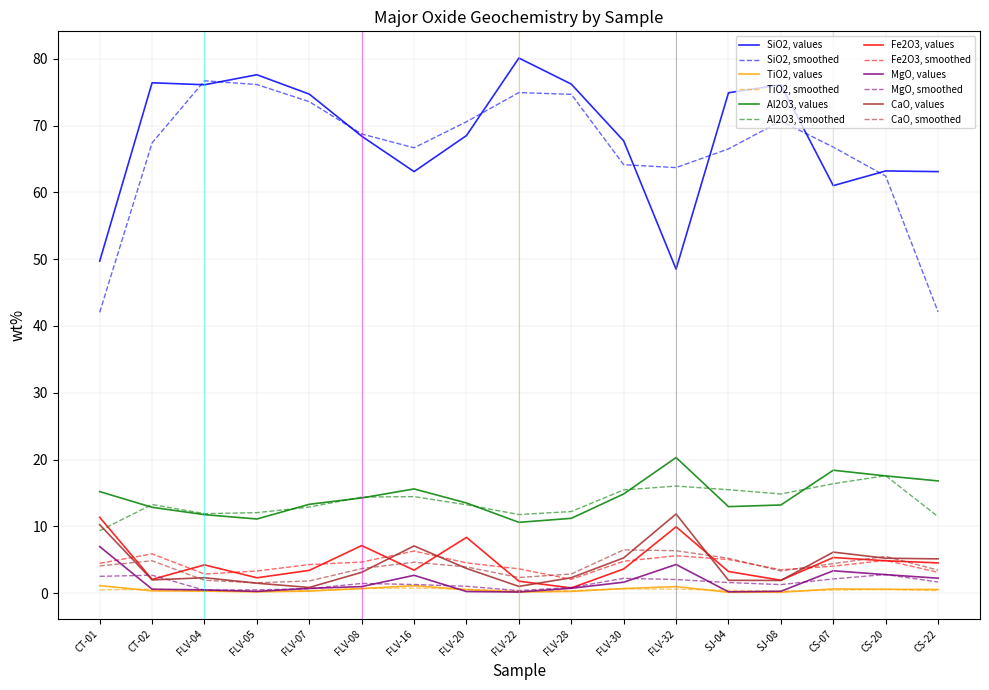

True or false: SiO2, smoothed and TiO2, values cross at least once.

False